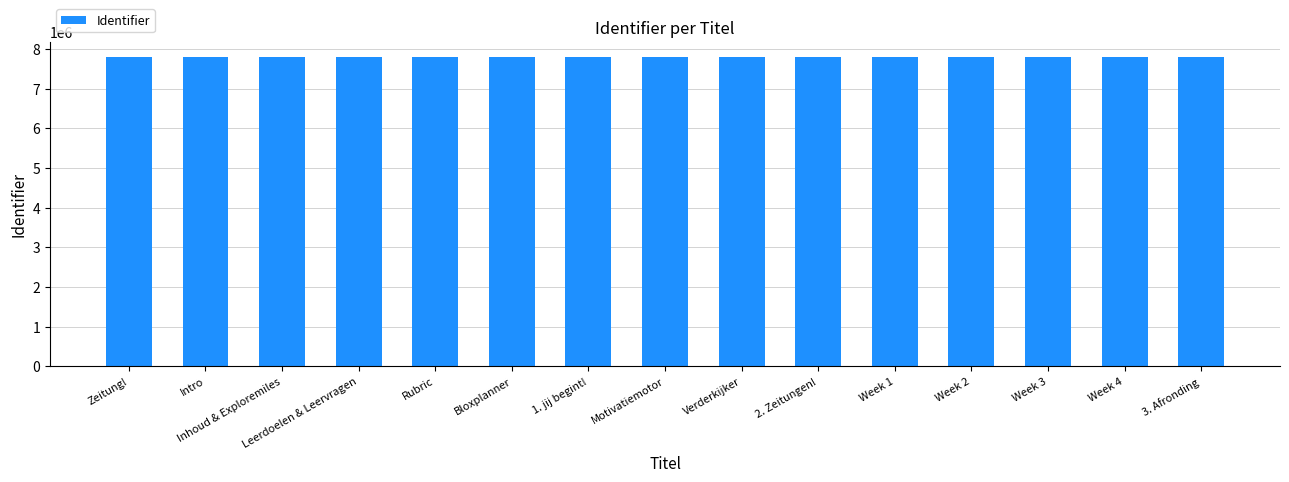

What is the smallest value displayed?

7787087